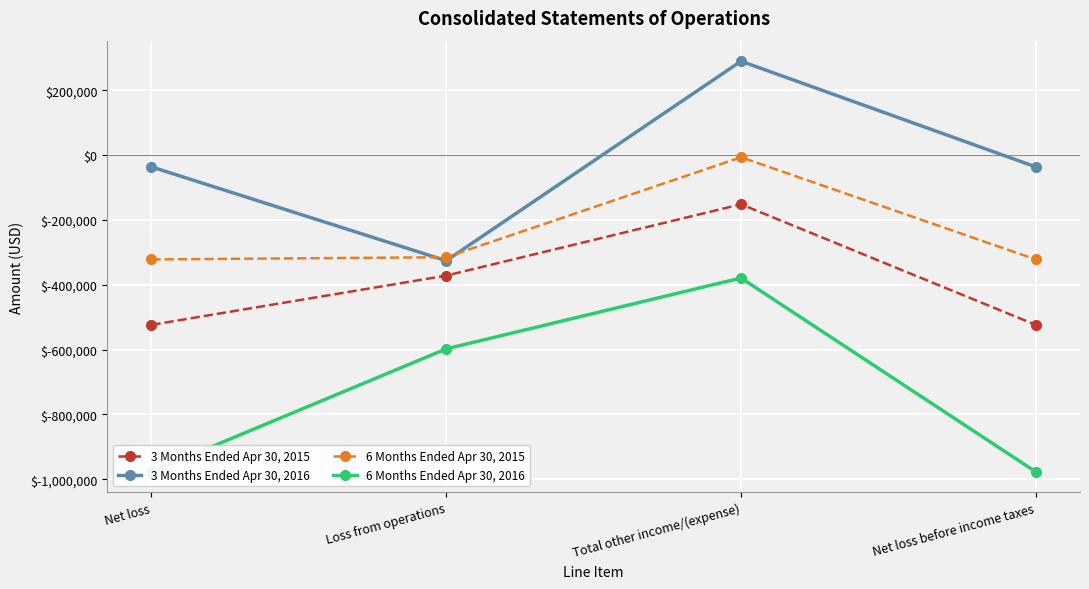

True or false: 6 Months Ended Apr 30, 2015 has more than 2 interior local peaks.

False